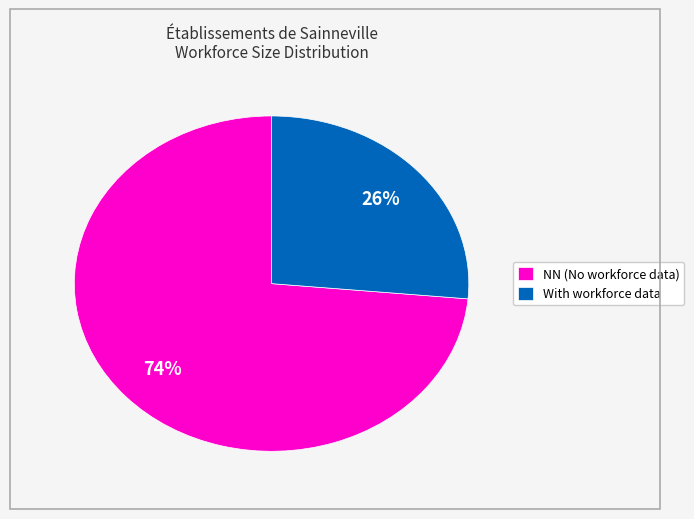

Rank the categories by value from highest to lowest.

NN (No workforce data), With workforce data